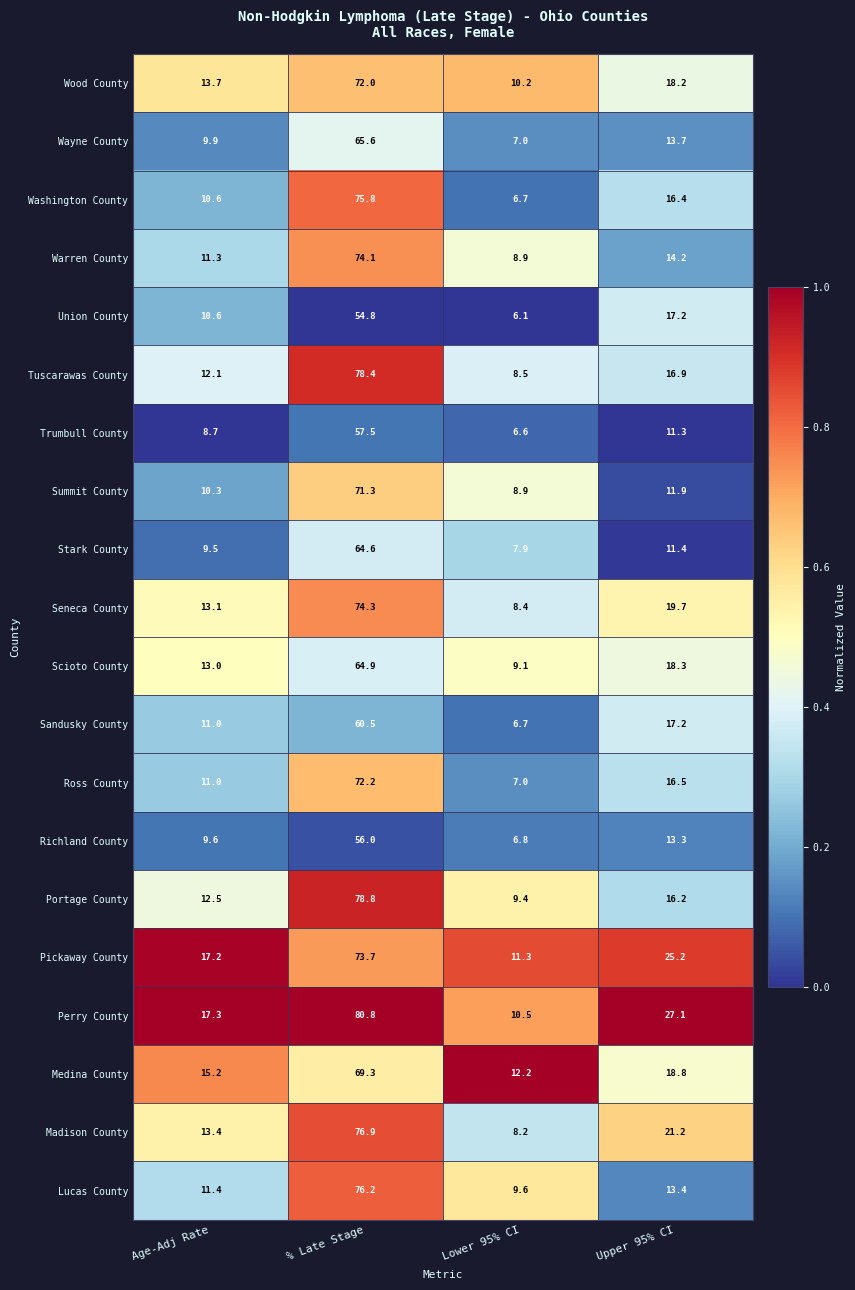

What is the sum of the Lucas County values at Upper 95% CI and Age-Adj Rate?

24.8